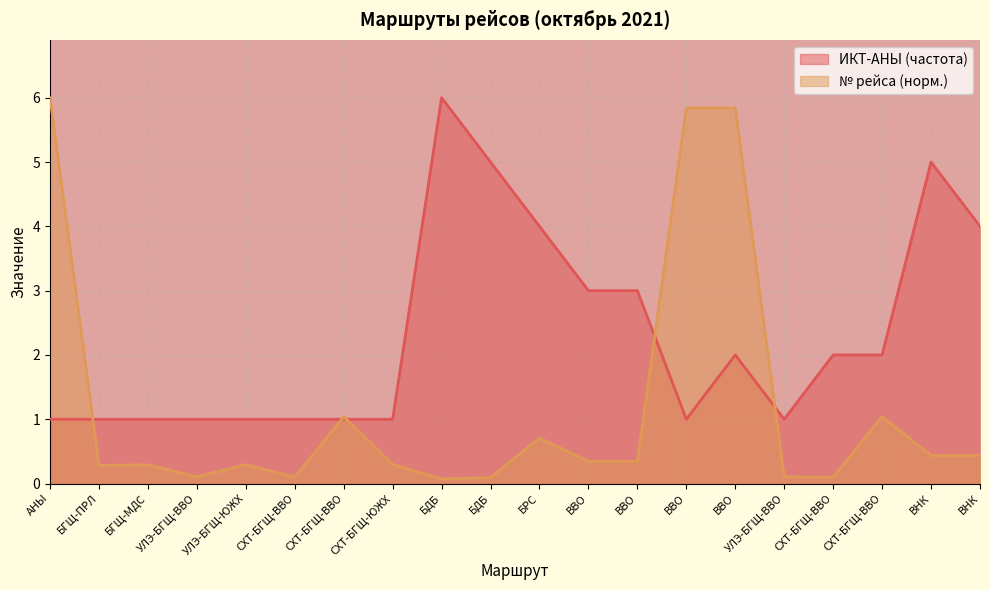

Which category has the highest value across all series?

БДБ